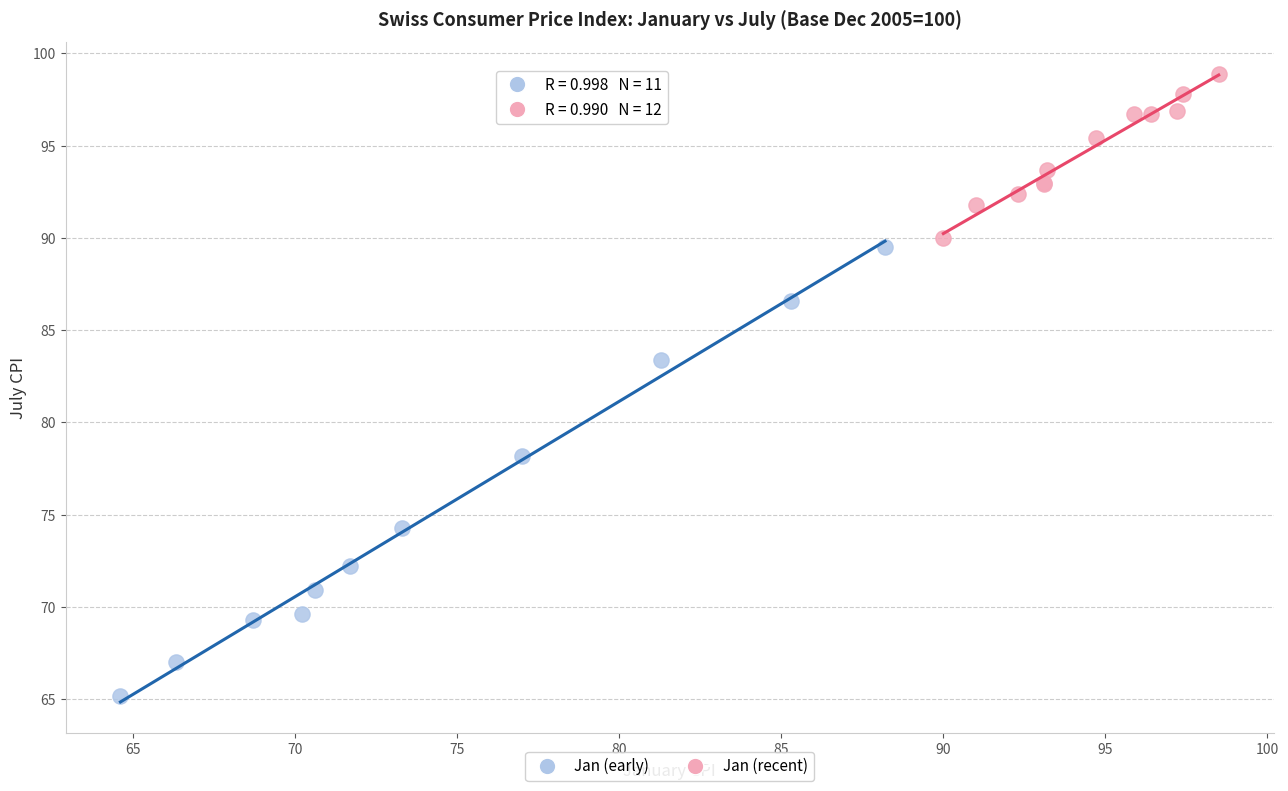

Which series has the widest spread of Y values?

Jan (early)